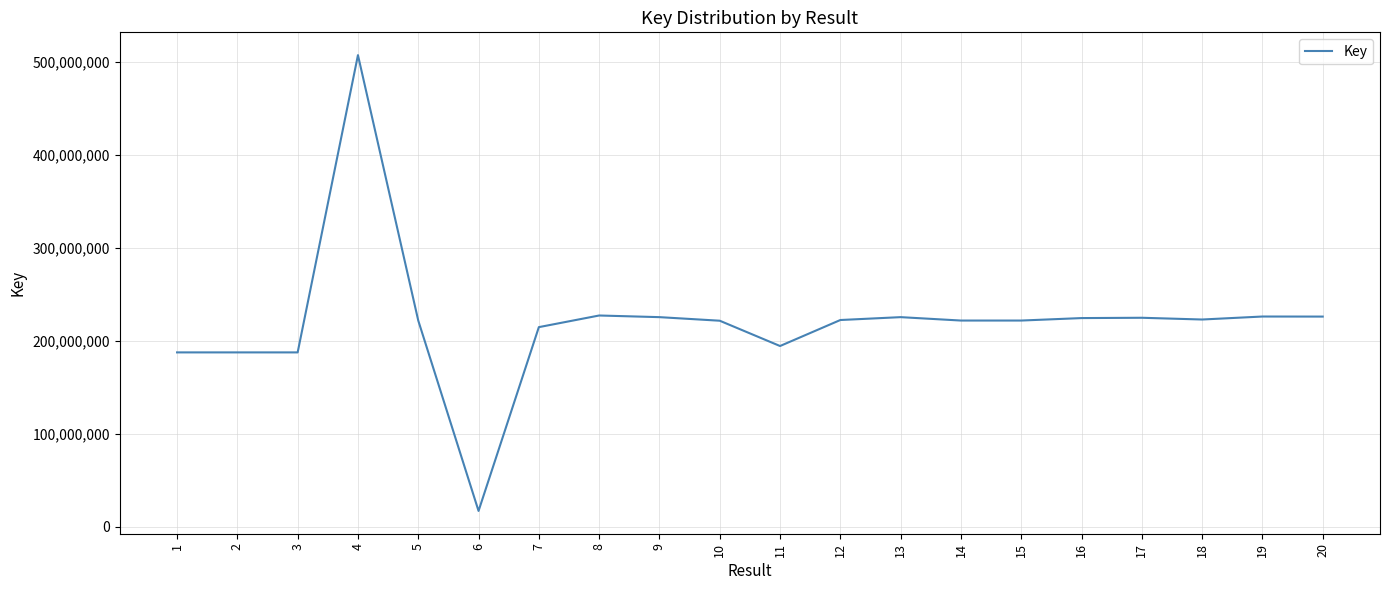

Read the value at 8, to the nearest 50.

227323600